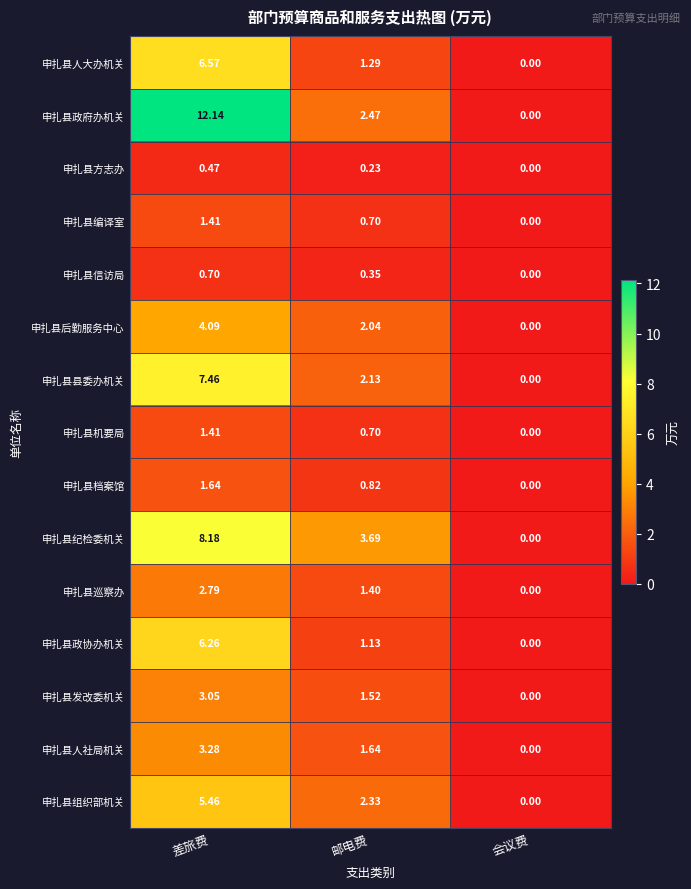

List the labels in order of 申扎县机要局 value, smallest first.

会议费, 邮电费, 差旅费